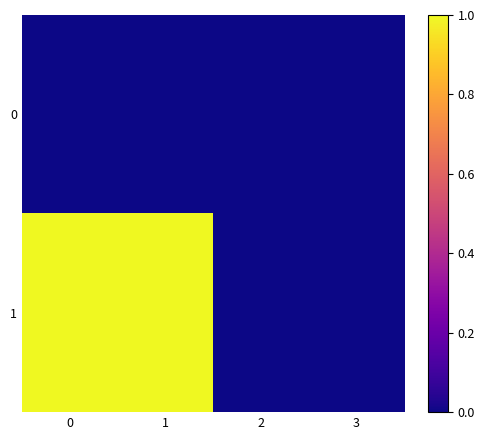

List the series in order of their overall mean, lowest first.

0, 1